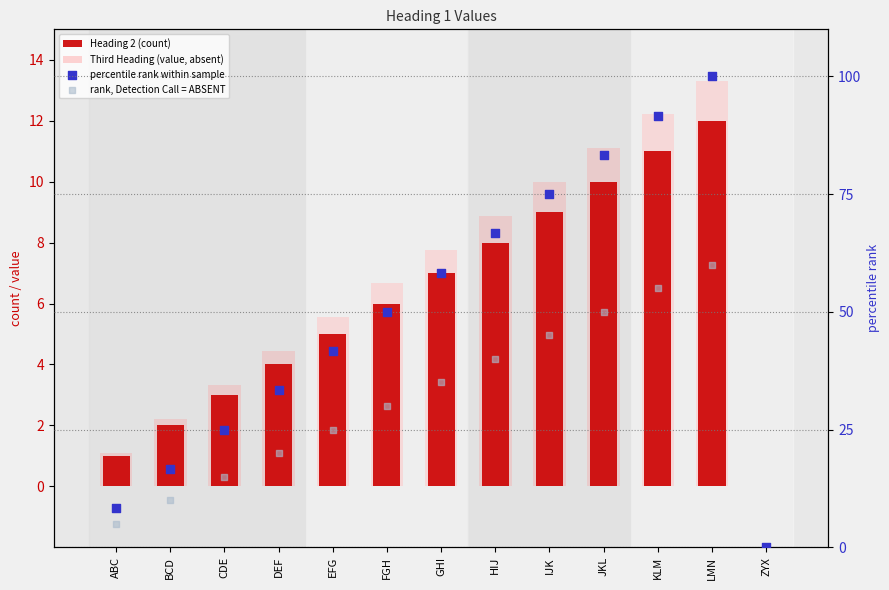

Which series reaches the minimum Y coordinate?

Heading 2 (count)